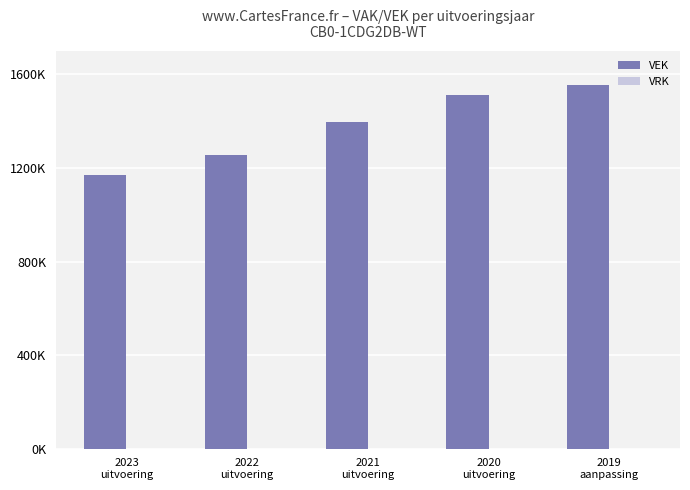

Which has a higher value, 2023
uitvoering or 2020
uitvoering?

2020
uitvoering